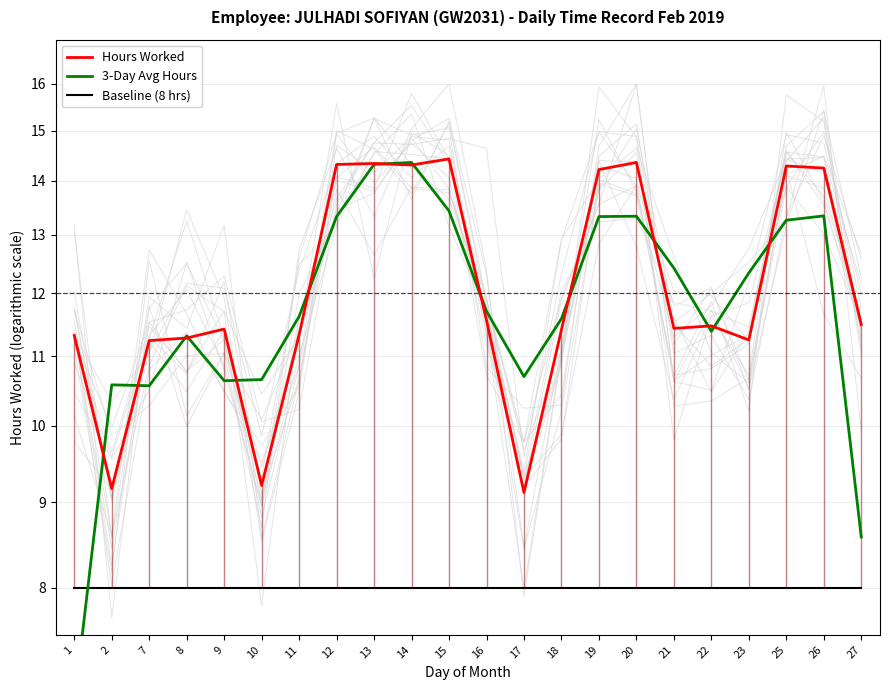

What is the maximum value for Hours Worked?

14.4